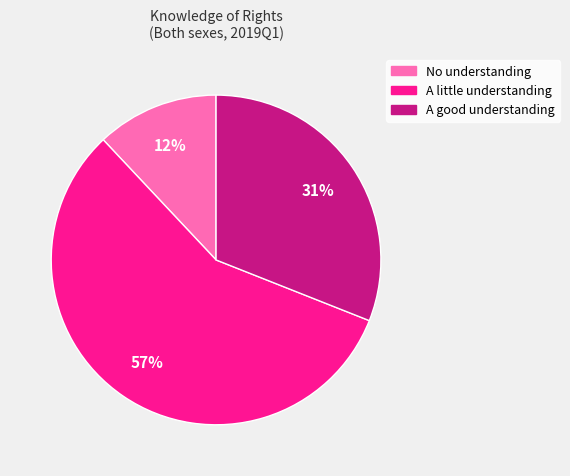

Which category has the smallest portion of the pie?

No understanding